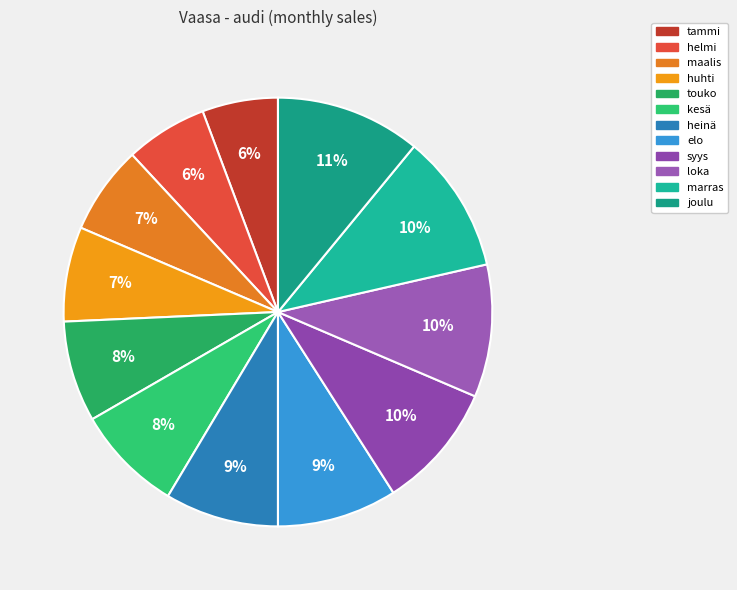

Count the number of slices in the pie.

12